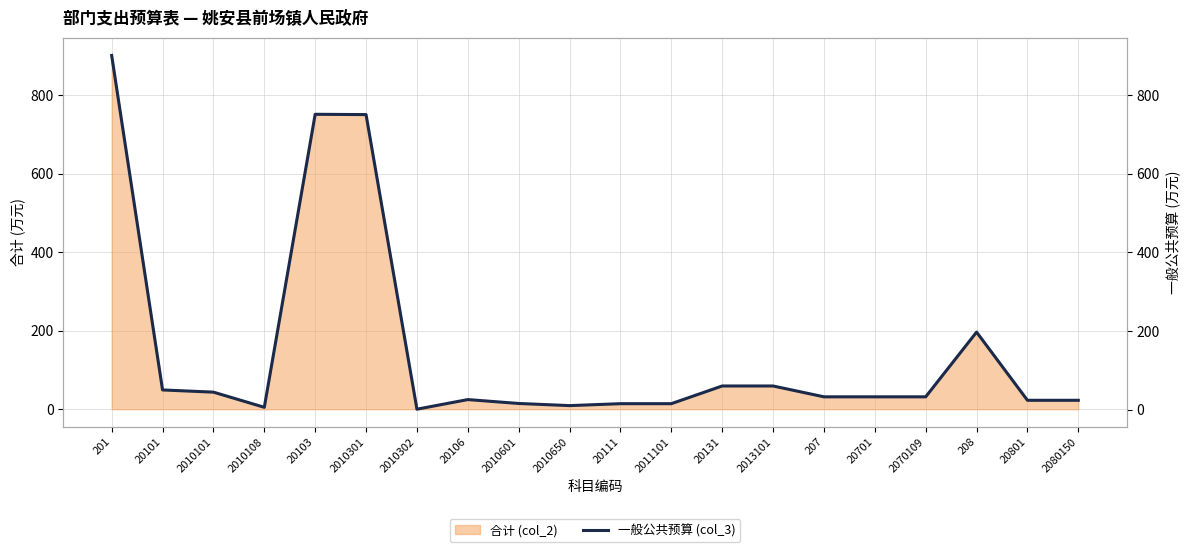

What is the greatest value displayed?

901.1